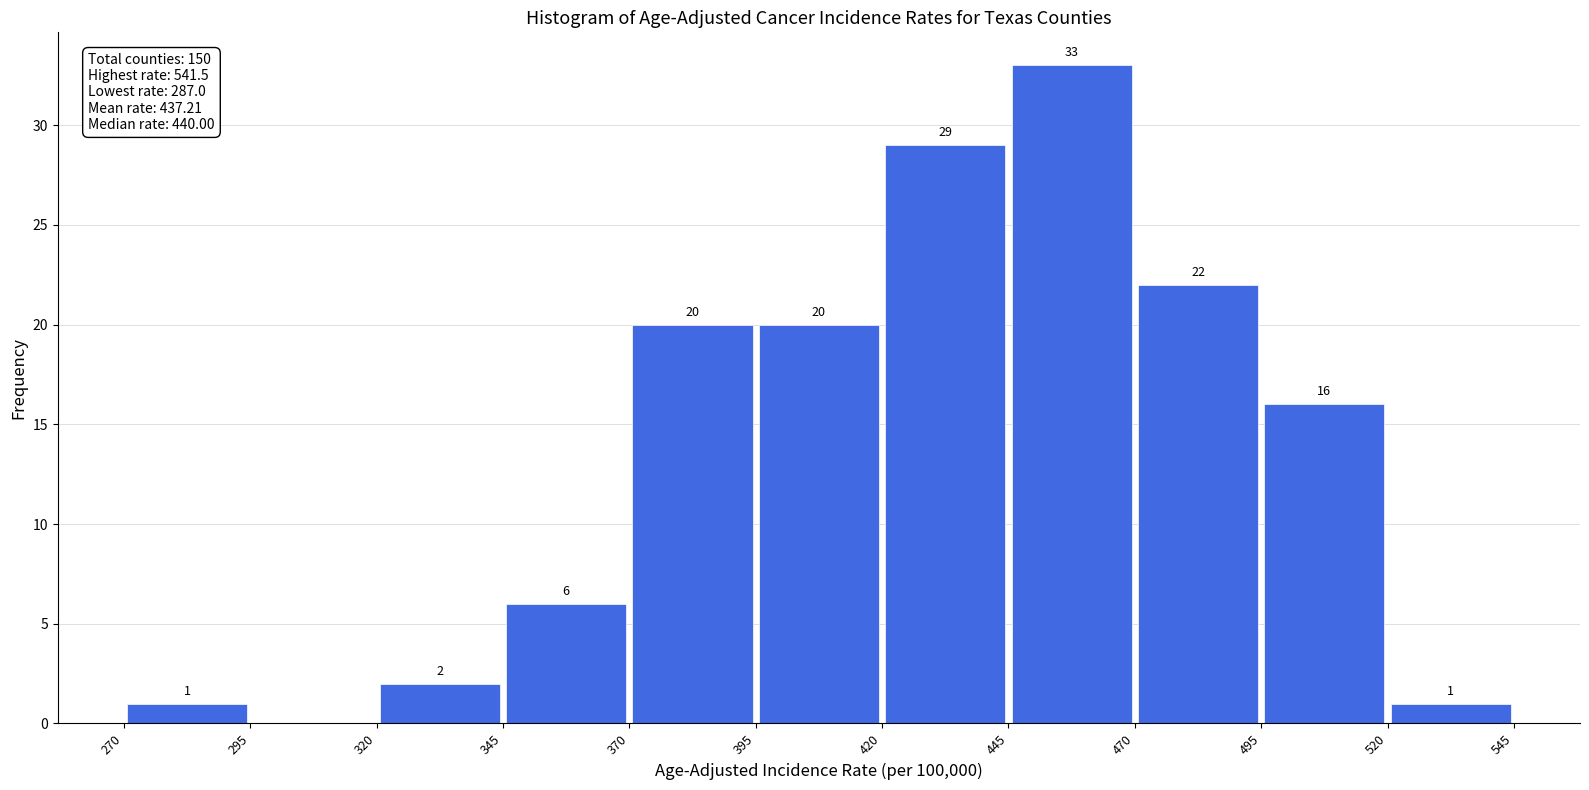

Which range on the x-axis has the tallest bar?

445 to 470